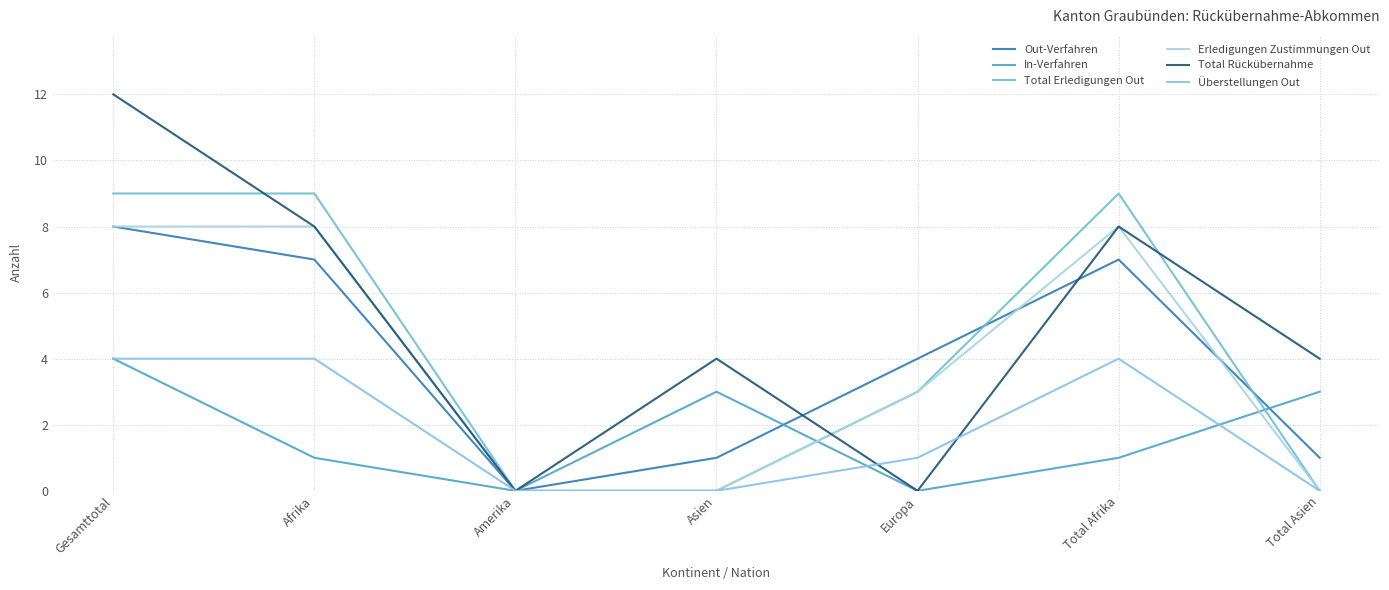

What are all the series names shown in the legend?

Out-Verfahren, In-Verfahren, Total Erledigungen Out, Erledigungen Zustimmungen Out, Total Rückübernahme, Überstellungen Out